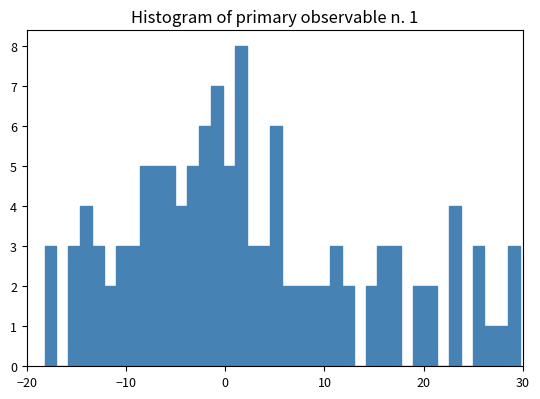

Read against the x-axis, roughly where is the centre of the tallest bar?

2